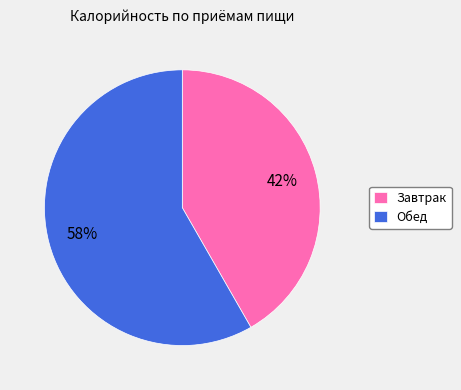

Rank the categories by value from lowest to highest.

Завтрак, Обед